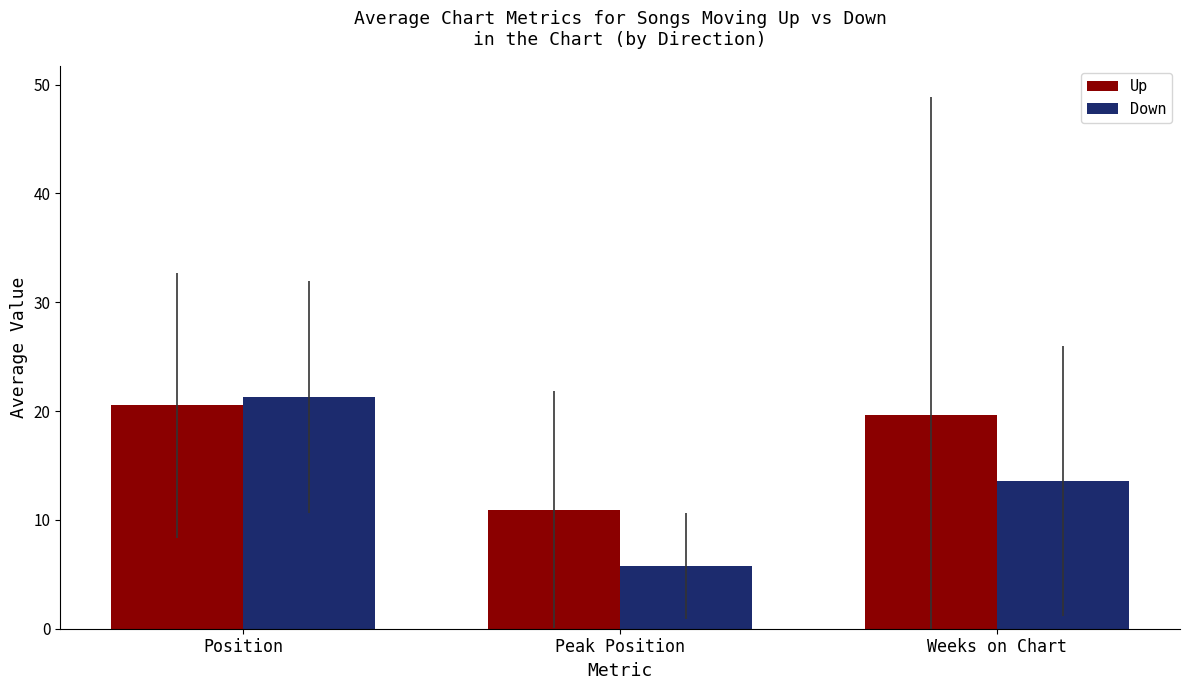

What is the spread (max minus min) of values at Peak Position?

5.2